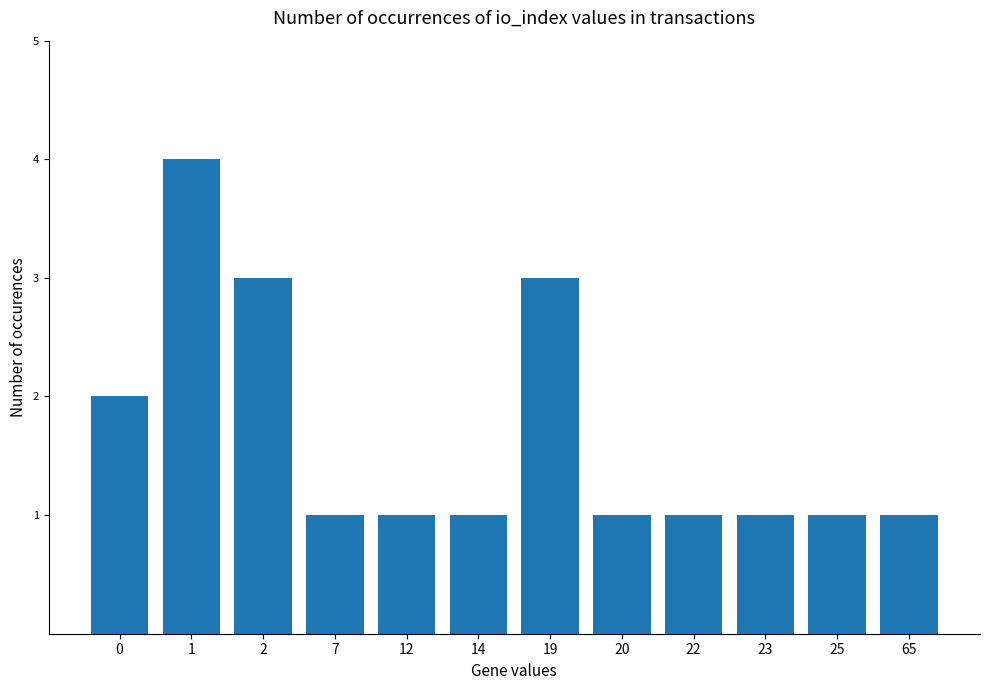

True or false: the data shows 1 at 65.

True